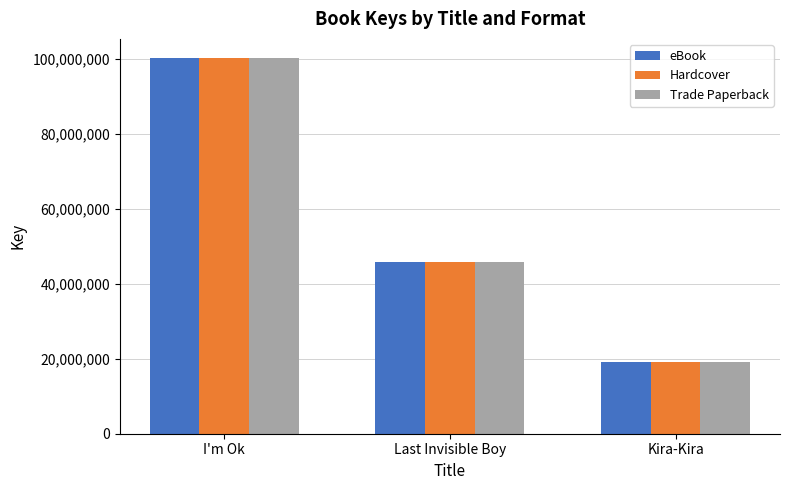

What is the label of the 2nd bar from the right?

Last Invisible Boy